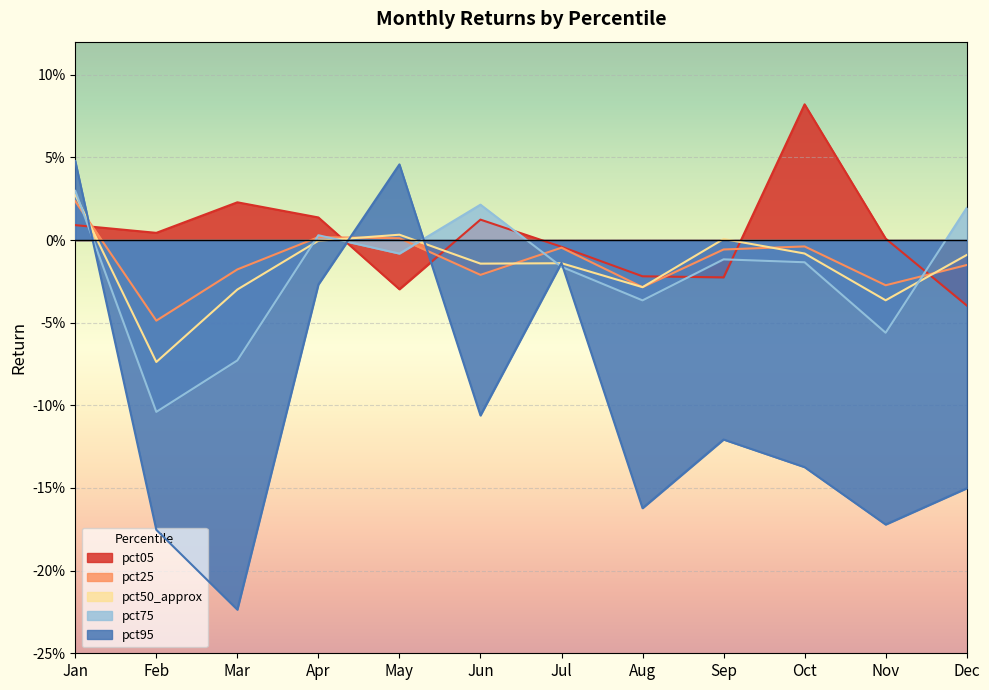

What is the smallest value displayed?

-0.2